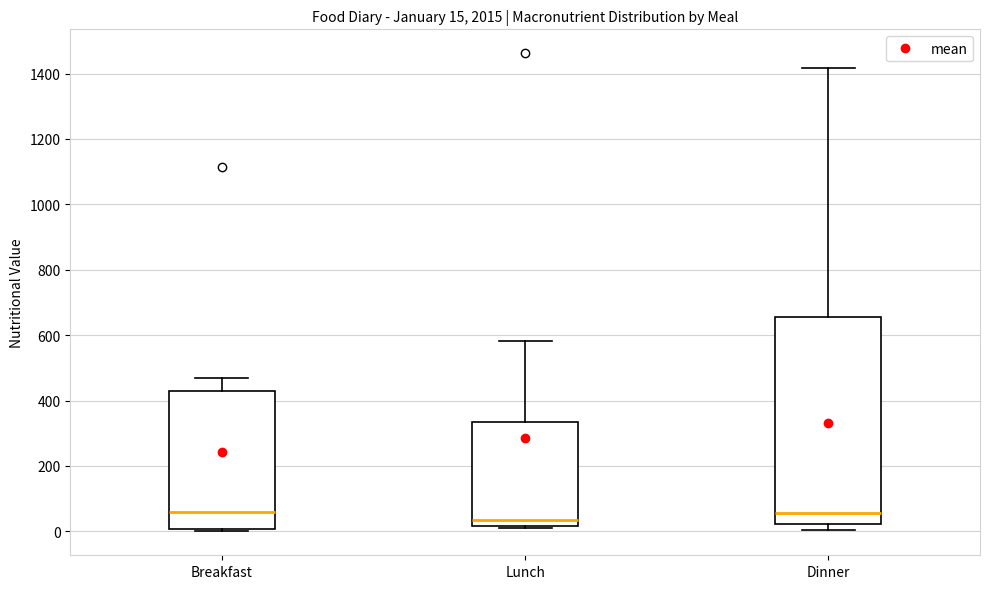

Which box is the tallest, from its lower edge to its upper edge?

Dinner